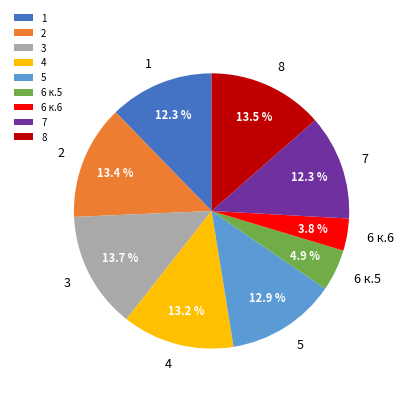

How many slices are in this pie chart?

9